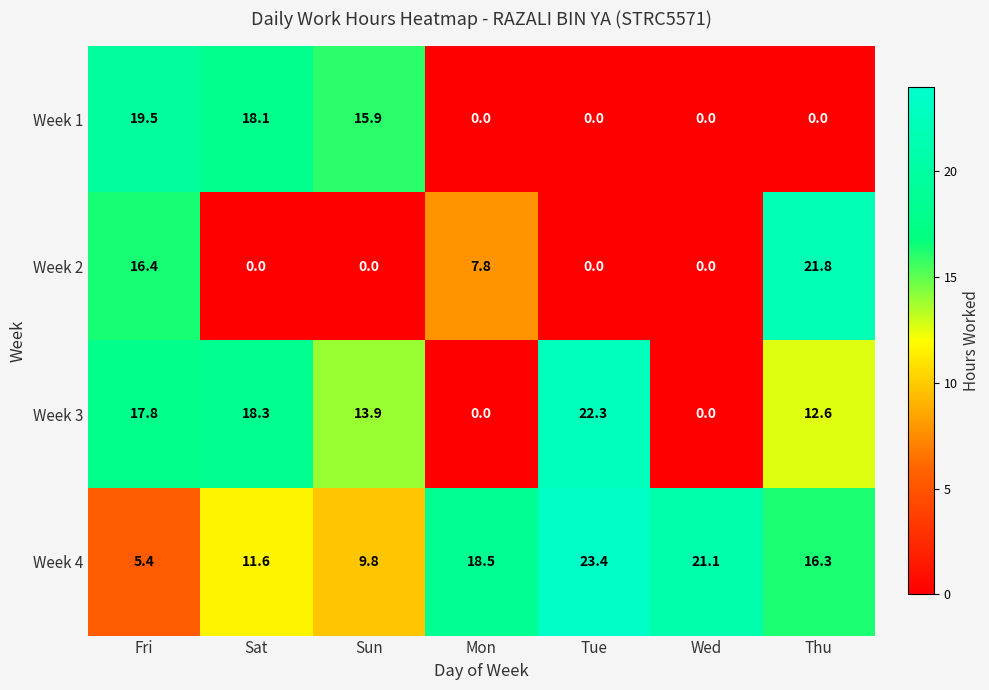

Count the number of data series in this chart.

4